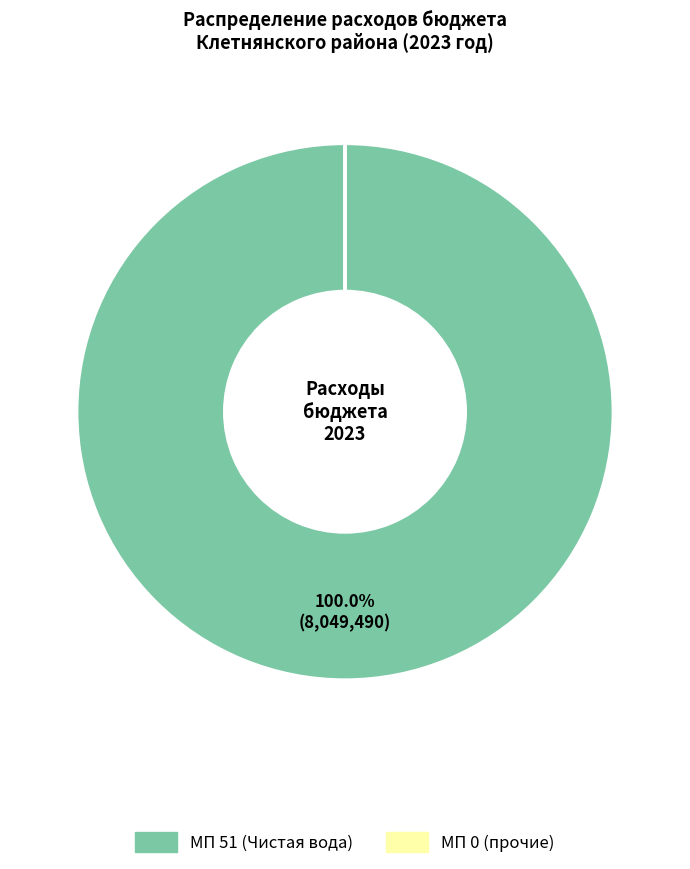

Is there a majority slice in this chart?

Yes